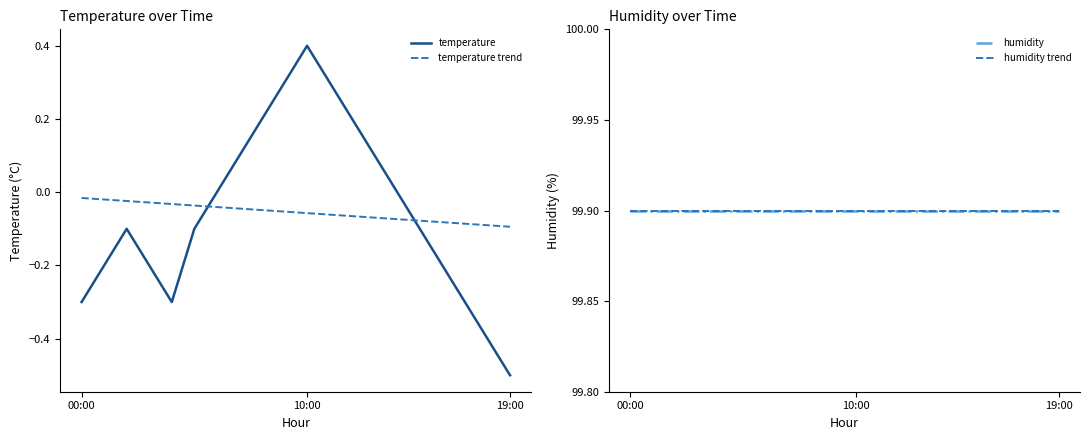

Which series has the largest total across all categories?

humidity trend